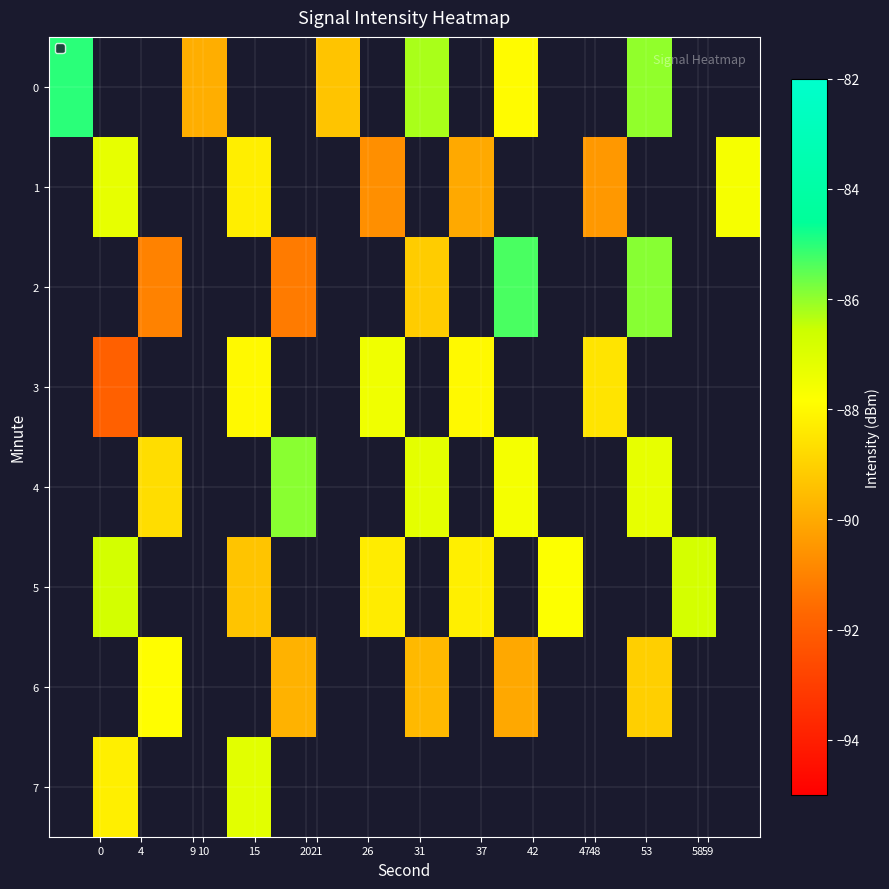

How many negative values does the 4 series have?

5